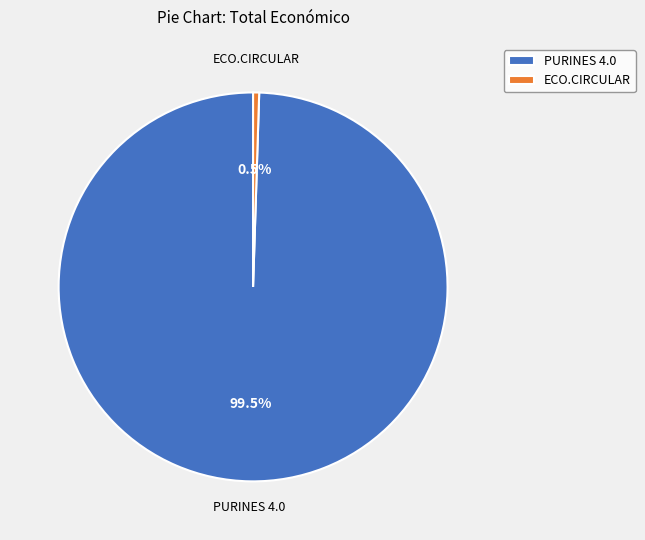

How many slices are in this pie chart?

2